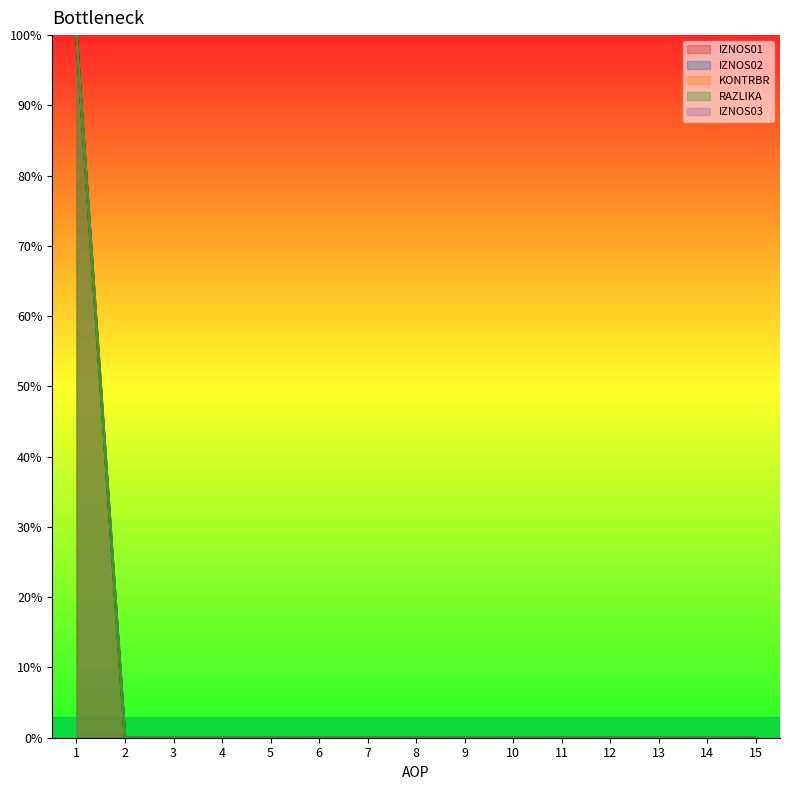

True or false: RAZLIKA and IZNOS01 cross at least once.

False